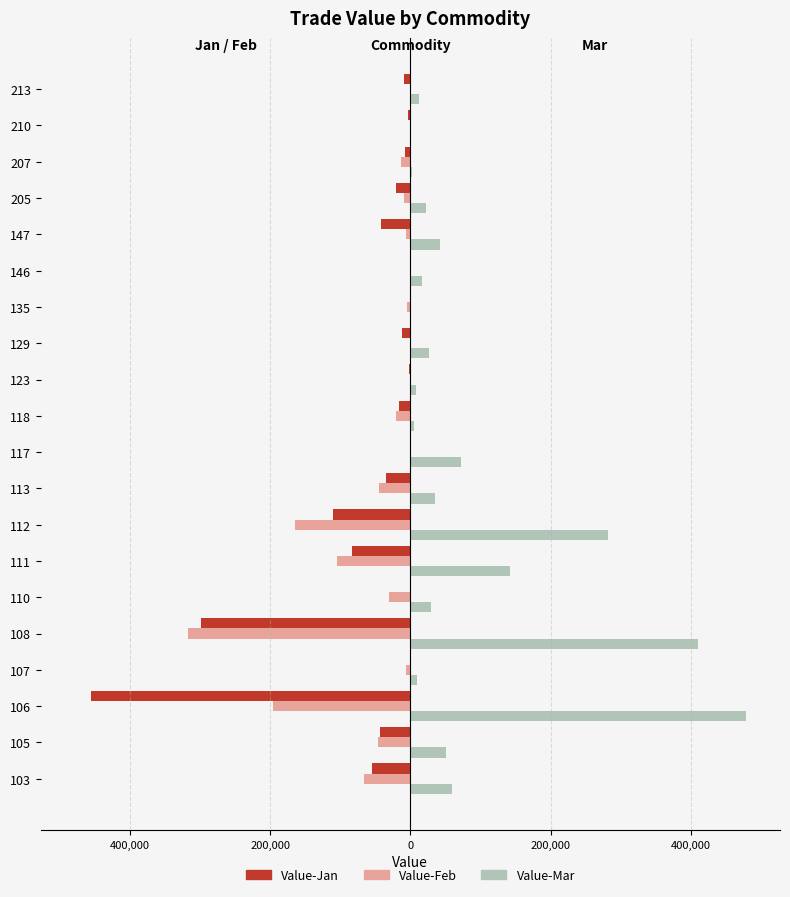

What are all the series names shown in the legend?

Value-Jan, Value-Feb, Value-Mar